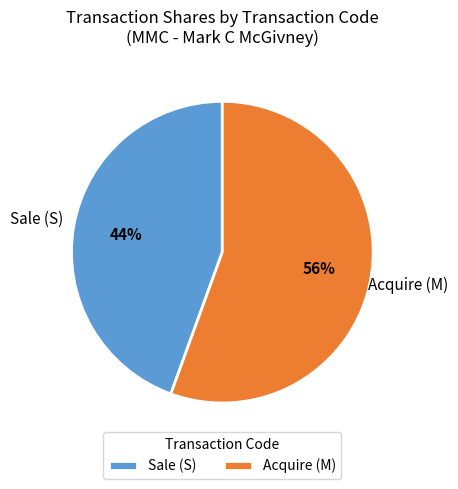

Rank the categories by value from lowest to highest.

Sale (S), Acquire (M)